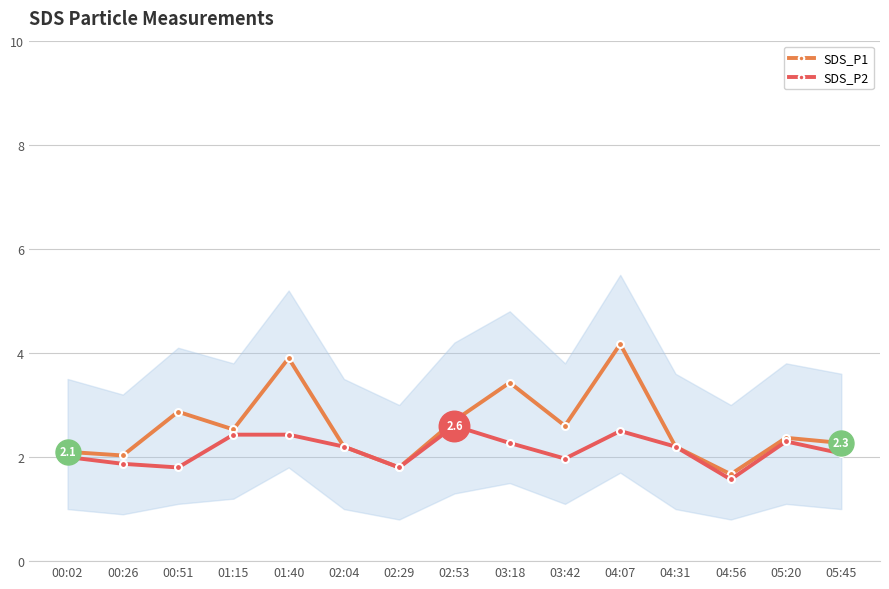

True or false: SDS_P1 has a value of 2.7 at 02:53.

True